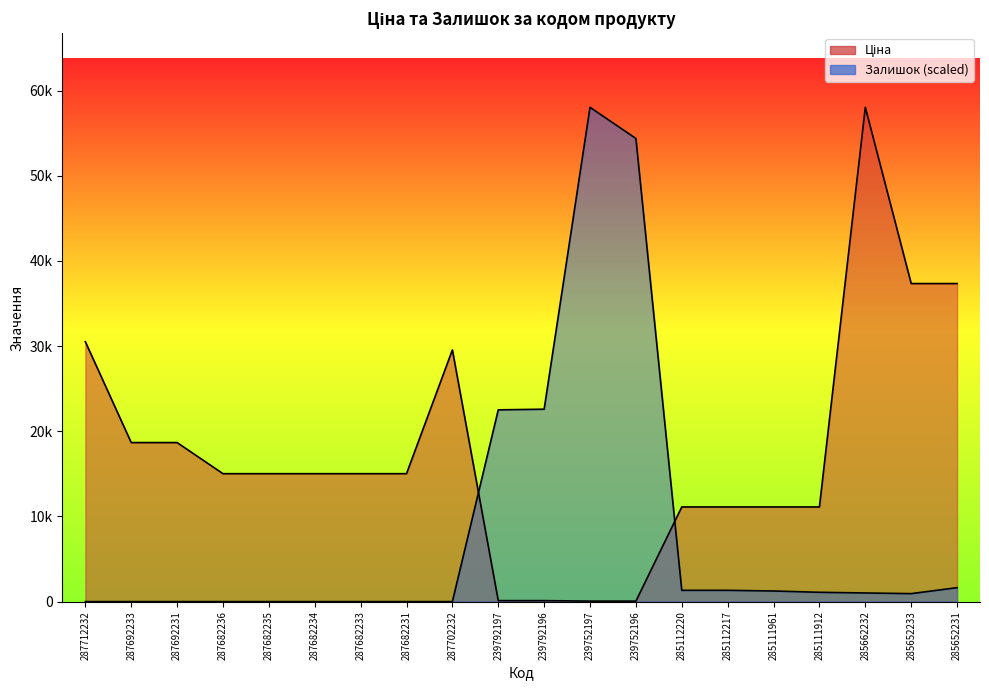

What is the sum of all Залишок values?

166087.2